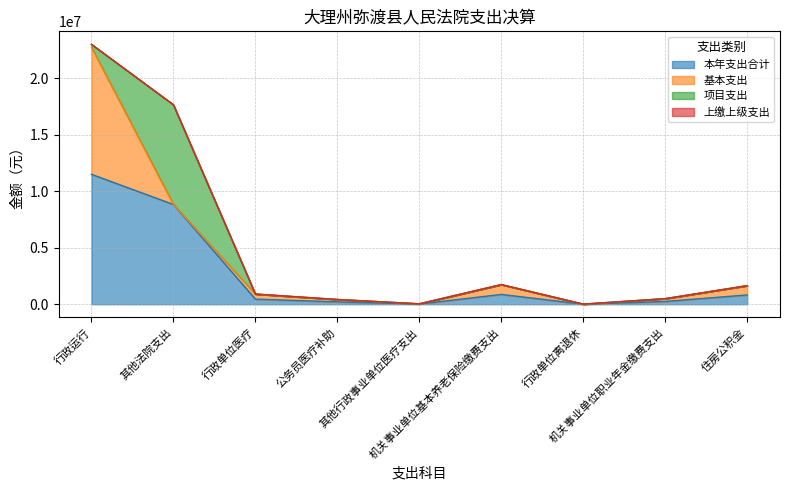

At which category is the sum across all series the highest?

行政运行